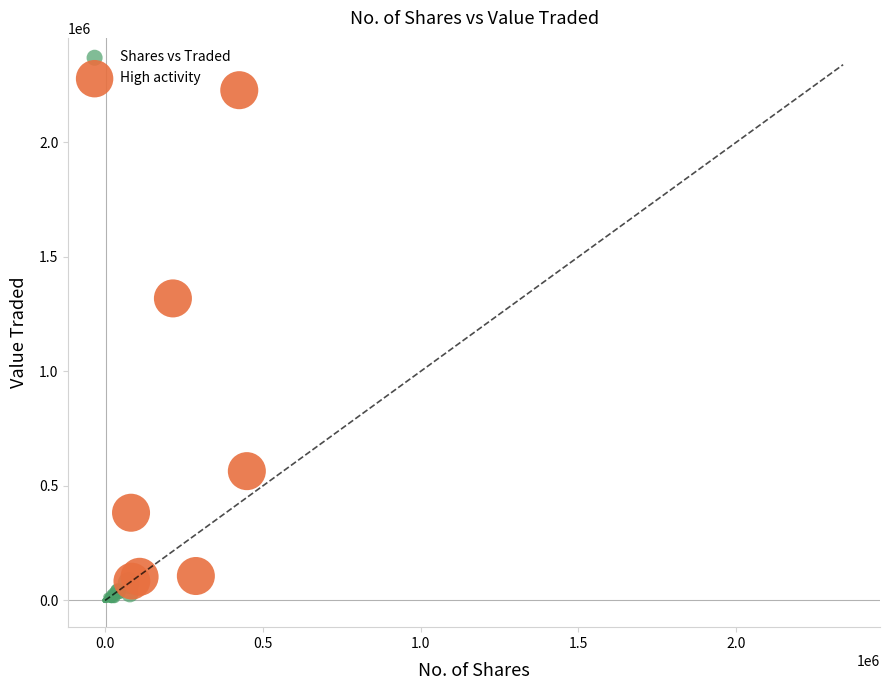

Which series reaches the maximum Y coordinate?

High activity